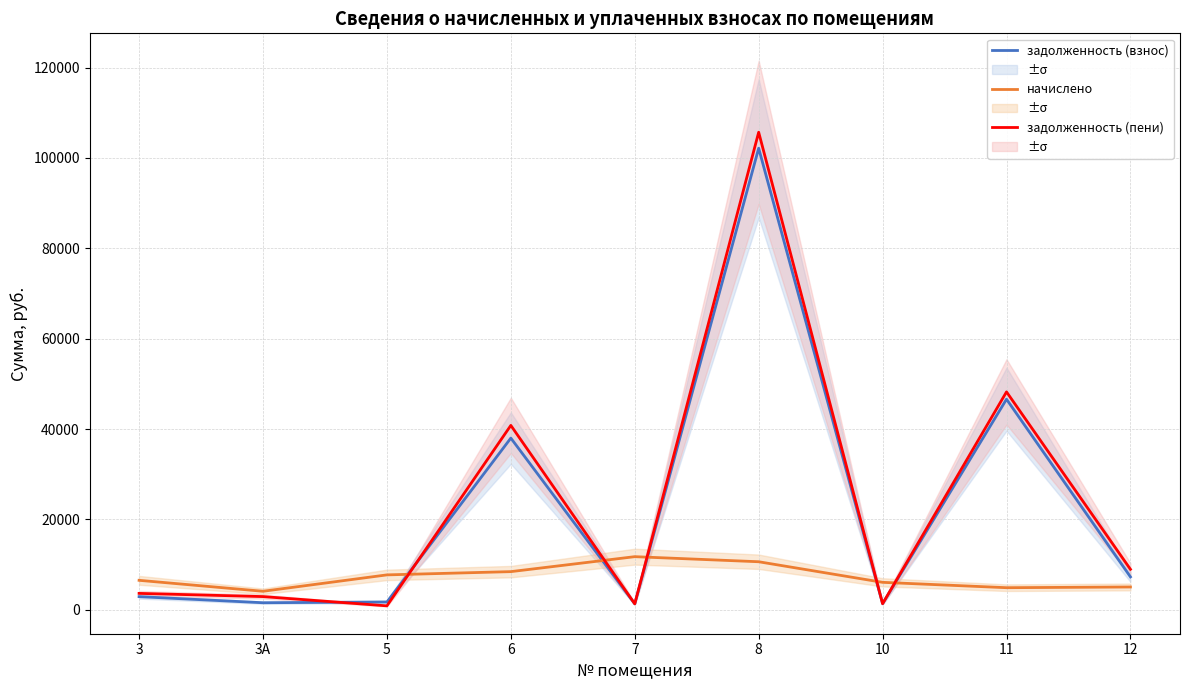

What is the approximate value of задолженность (взнос) at 12?

7269.6